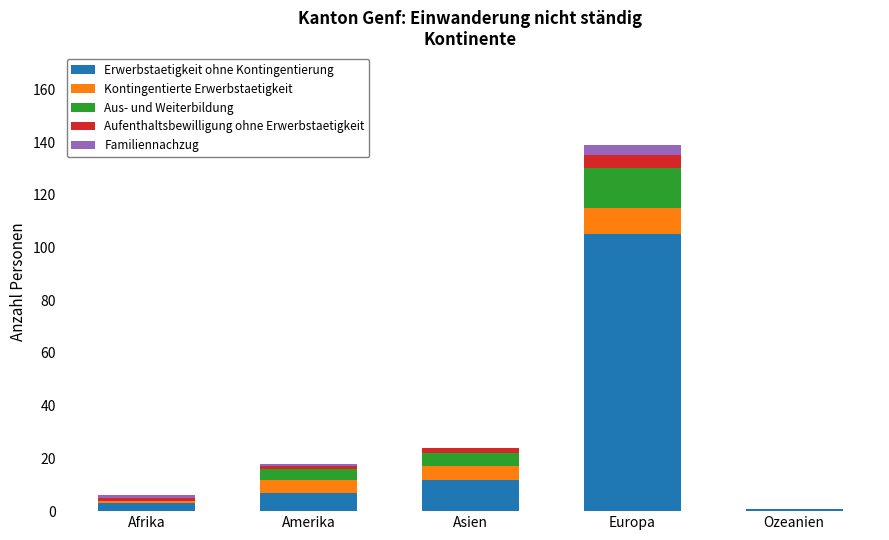

At which category is the sum across all series the highest?

Europa